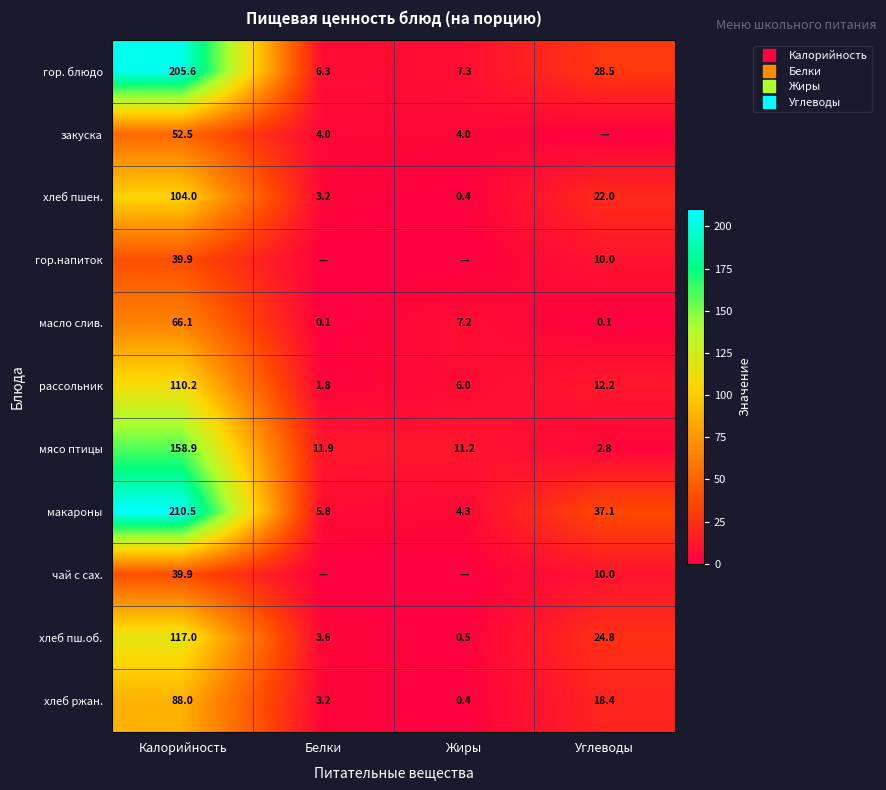

What is the approximate value of хлеб ржан. at Калорийность?

88.0